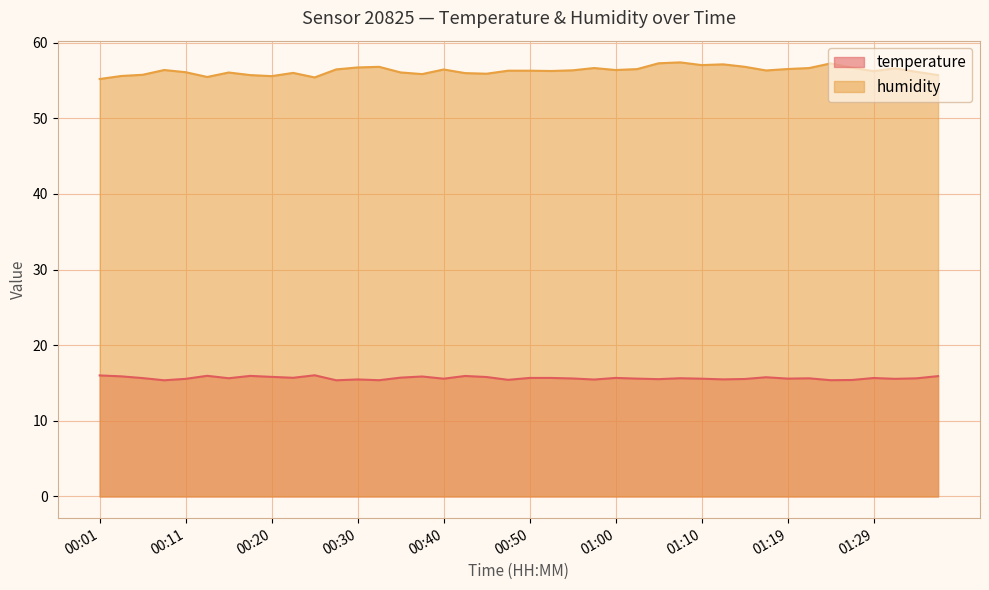

What is the difference between the second highest and minimum values in the temperature series?

0.6